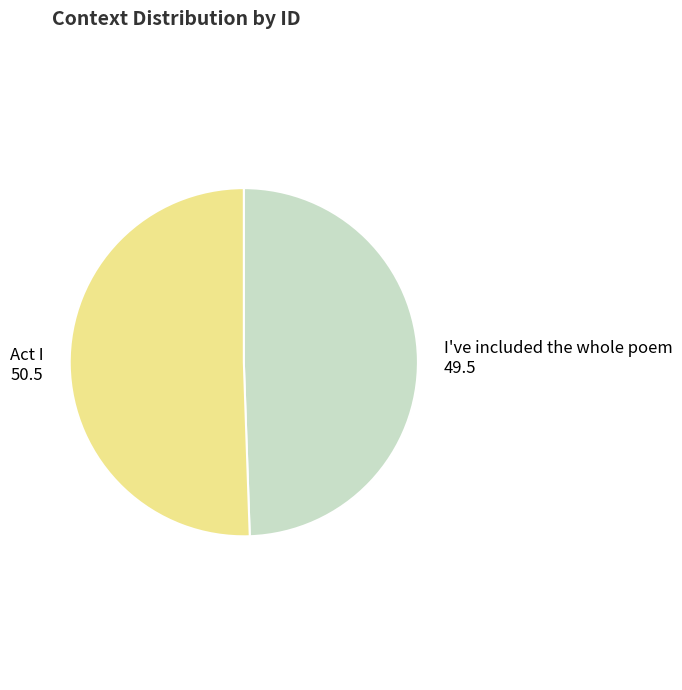

Is there a majority slice in this chart?

Yes